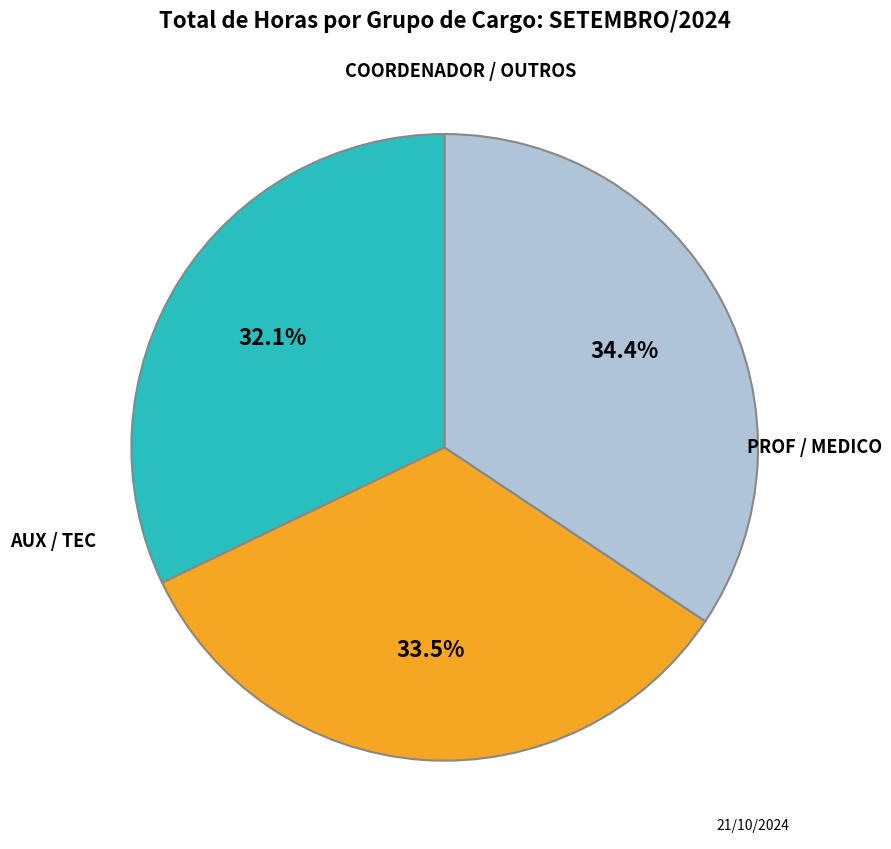

Does any single category account for the majority?

No